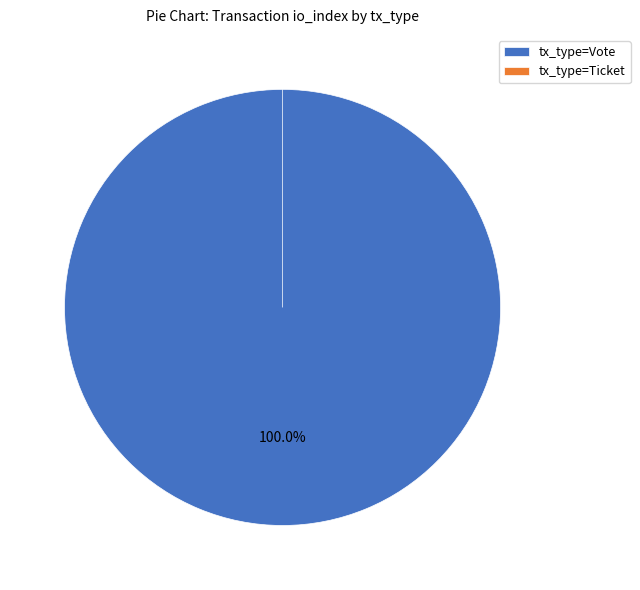

What is the smallest slice in the pie chart?

tx_type=Ticket